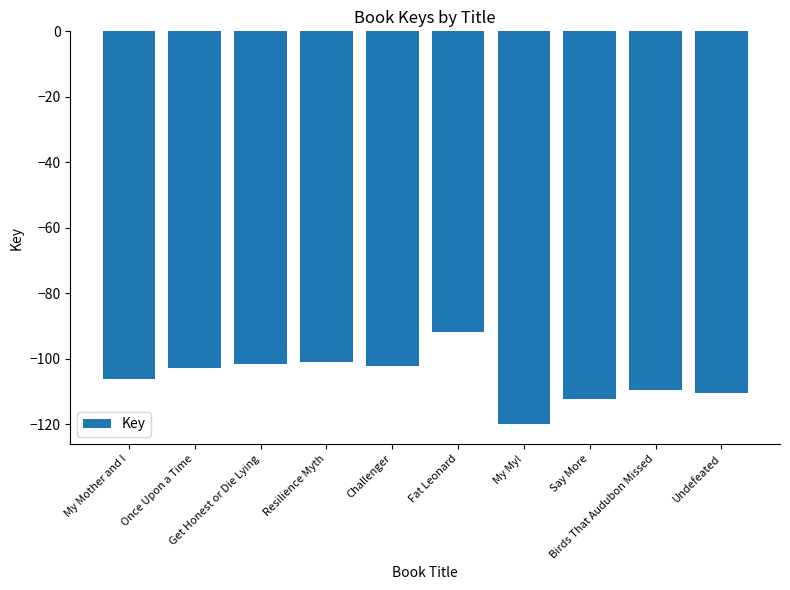

Is it true that the value at Undefeated is -63.8?

False